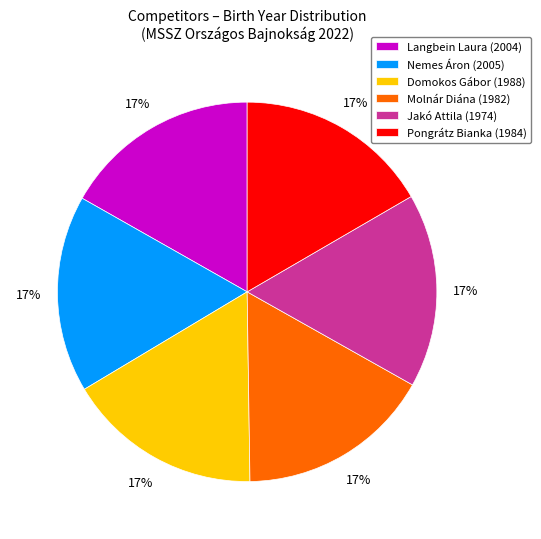

What is the ratio of the value at Jakó Attila (1974) to the value at Domokos Gábor (1988)?

1.0